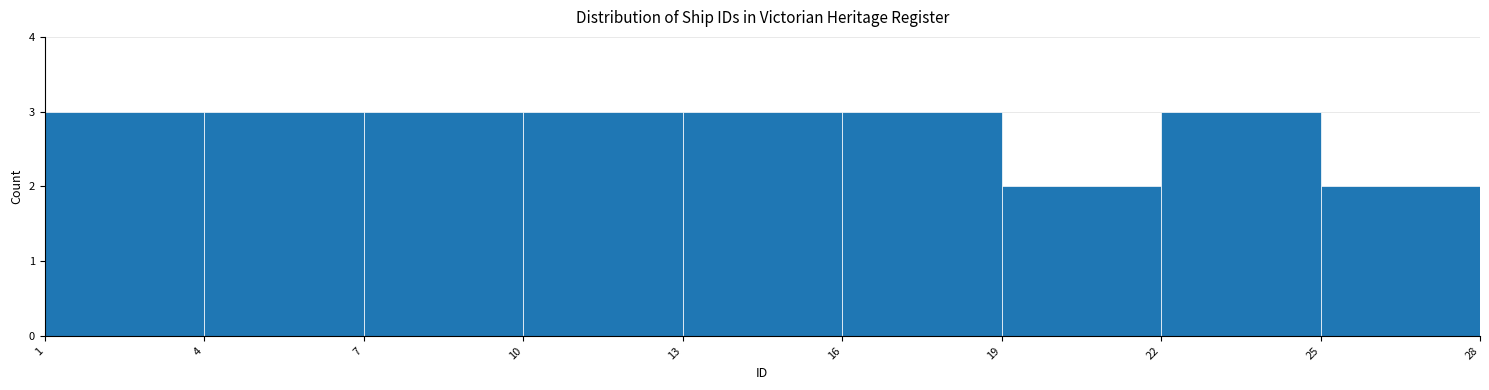

Reading left to right, list every bar in this chart as the range it spans on the x-axis followed by its height. The values are not printed on the chart, so give them approximately, as read against the axis.

1 to 4: 3
4 to 7: 3
7 to 10: 3
10 to 13: 3
13 to 16: 3
16 to 19: 3
19 to 22: 2
22 to 25: 3
25 to 28: 2